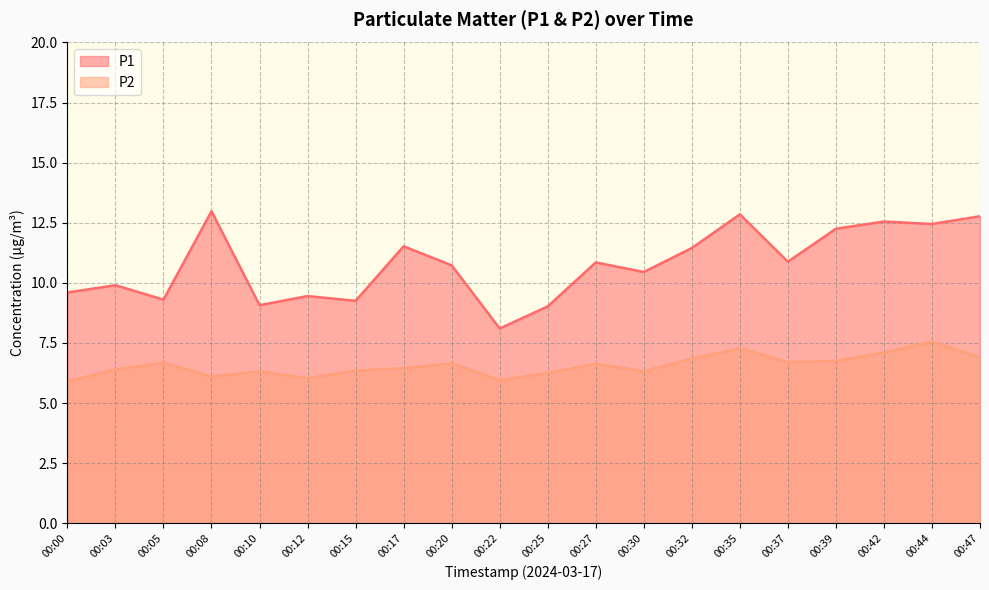

Read the P2 value at 00:44.

7.5